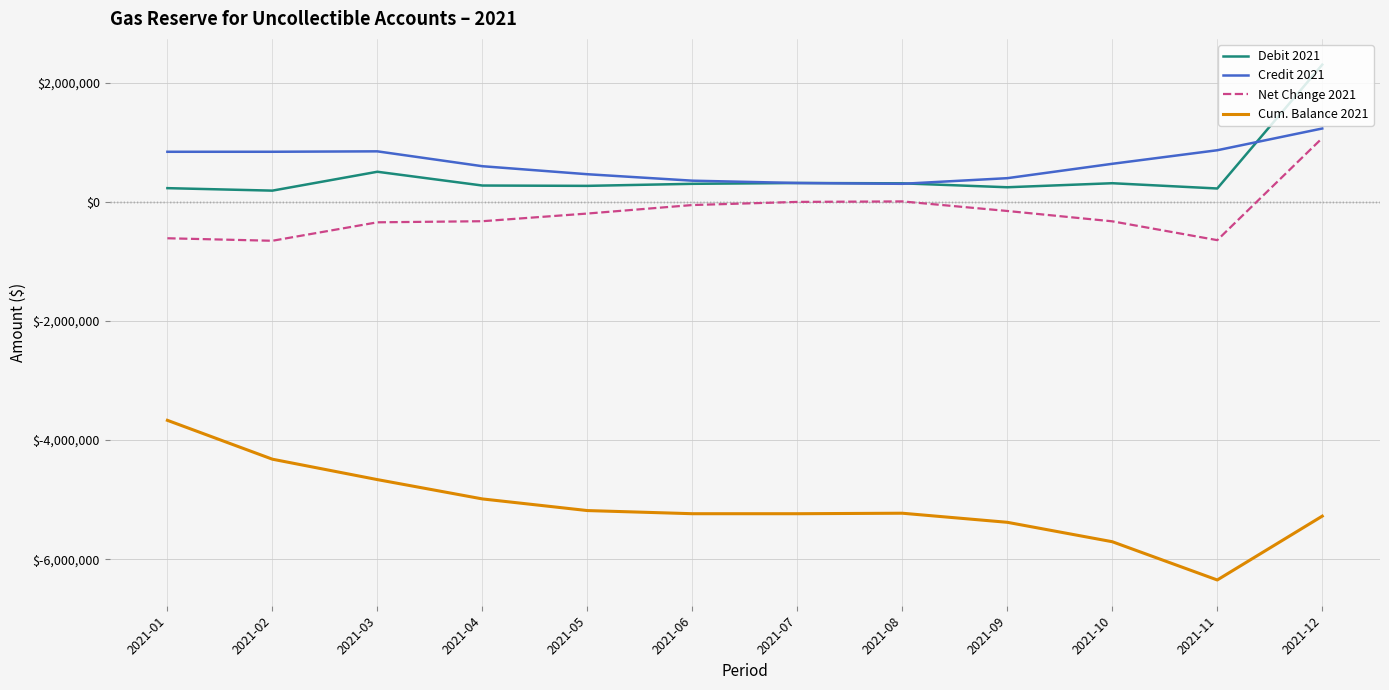

Is the value of Net Change 2021 at 2021-07 greater than the value of Credit 2021 at 2021-02?

No